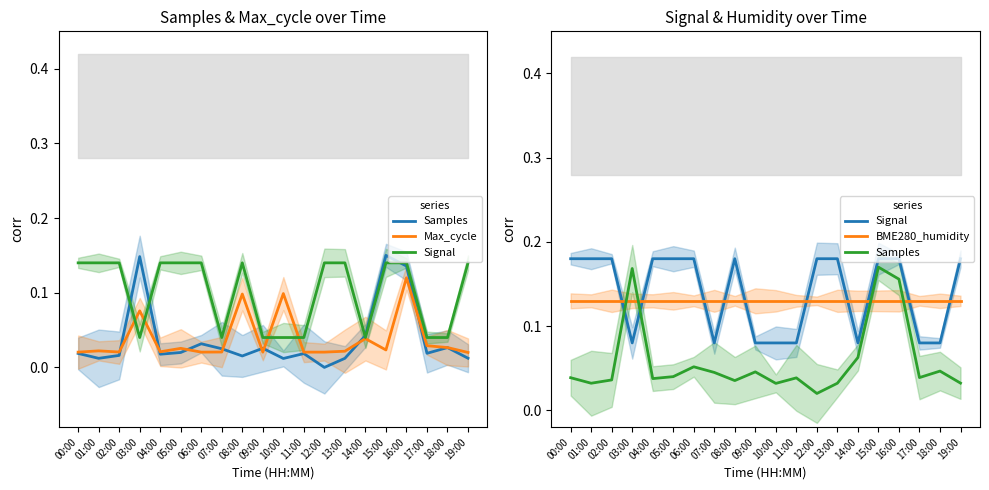

List the series in order of their peak value, lowest first.

Max_cycle, BME280_humidity, Samples, Signal